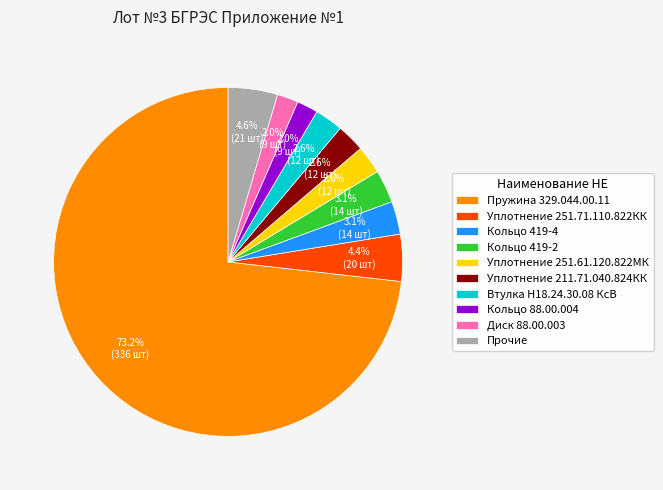

Which slice is the largest?

Пружина 329.044.00.11